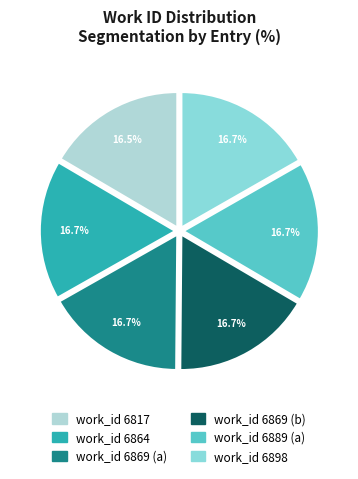

Is there a majority slice in this chart?

No